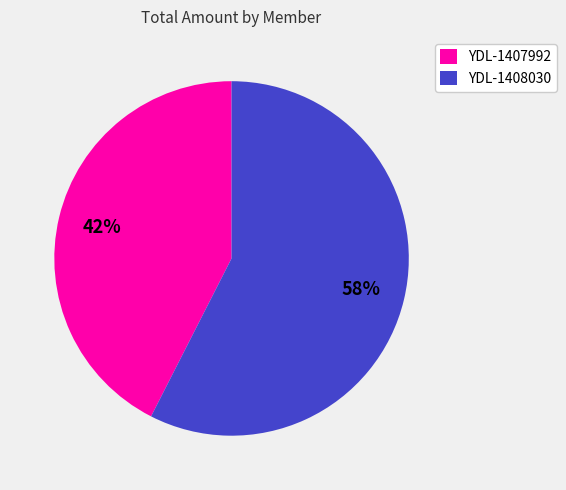

To the nearest percent, what is the average slice percentage?

50%